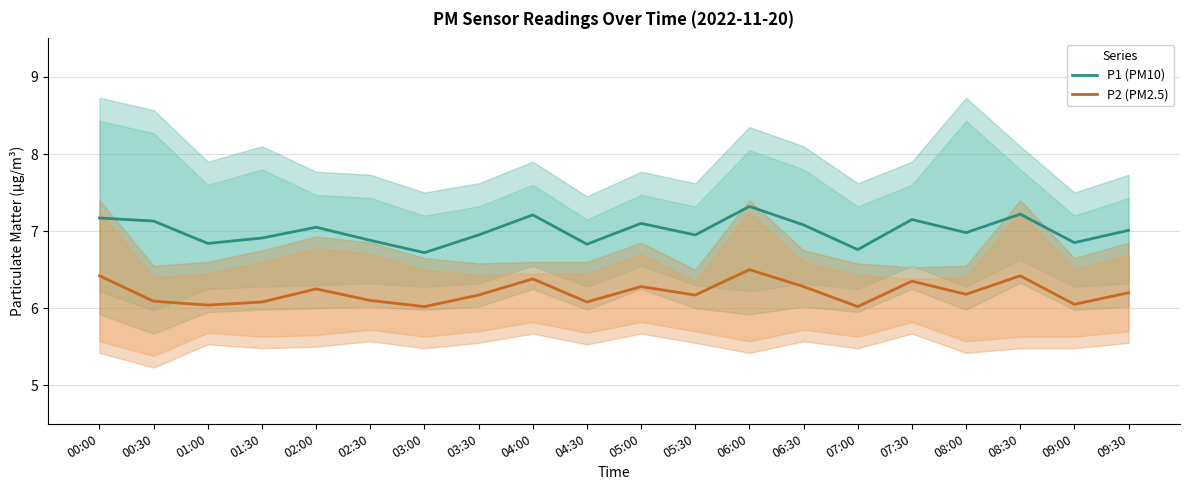

At which label is P2 (PM2.5) closest to 6?

03:00